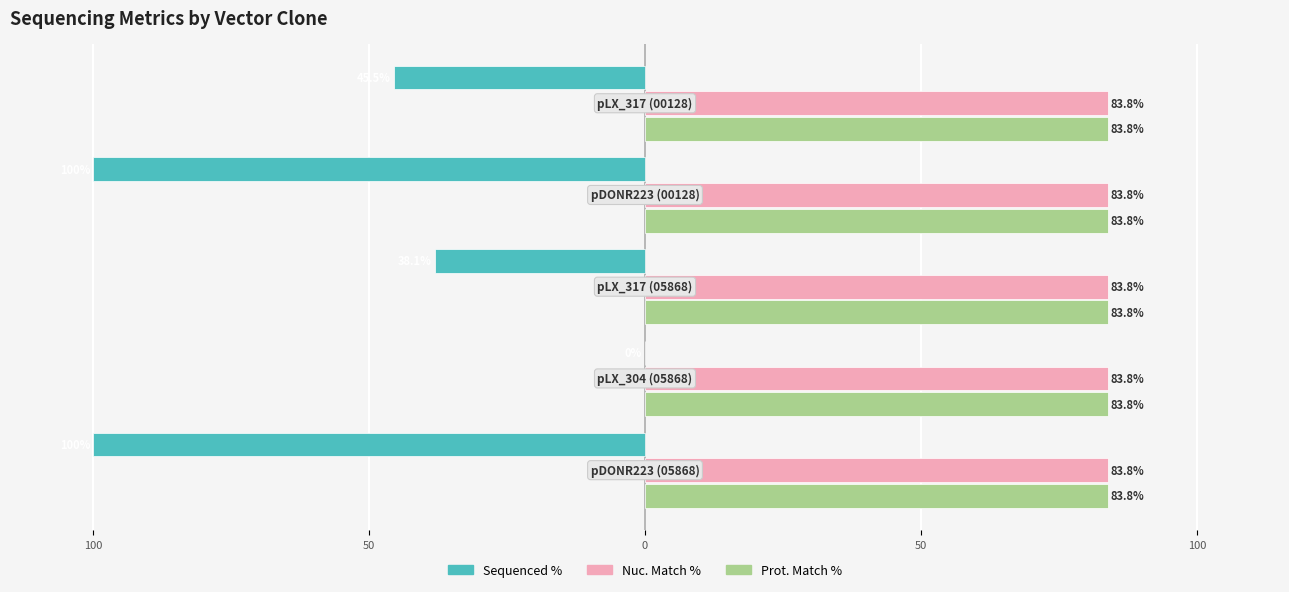

What are all the series names shown in the legend?

Sequenced %, Nuc. Match %, Prot. Match %